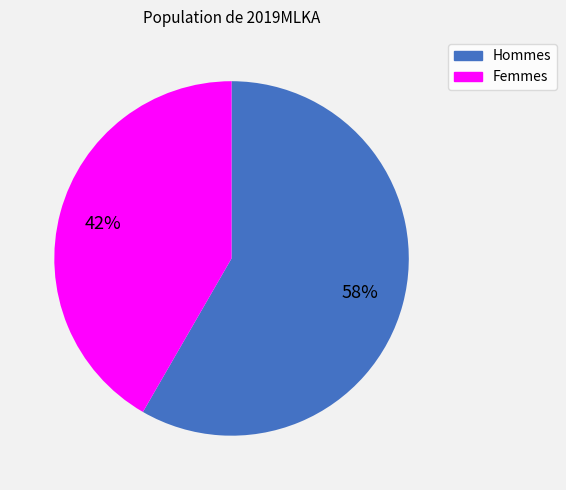

Approximately how many times larger is the value at Hommes compared to Femmes?

1.4